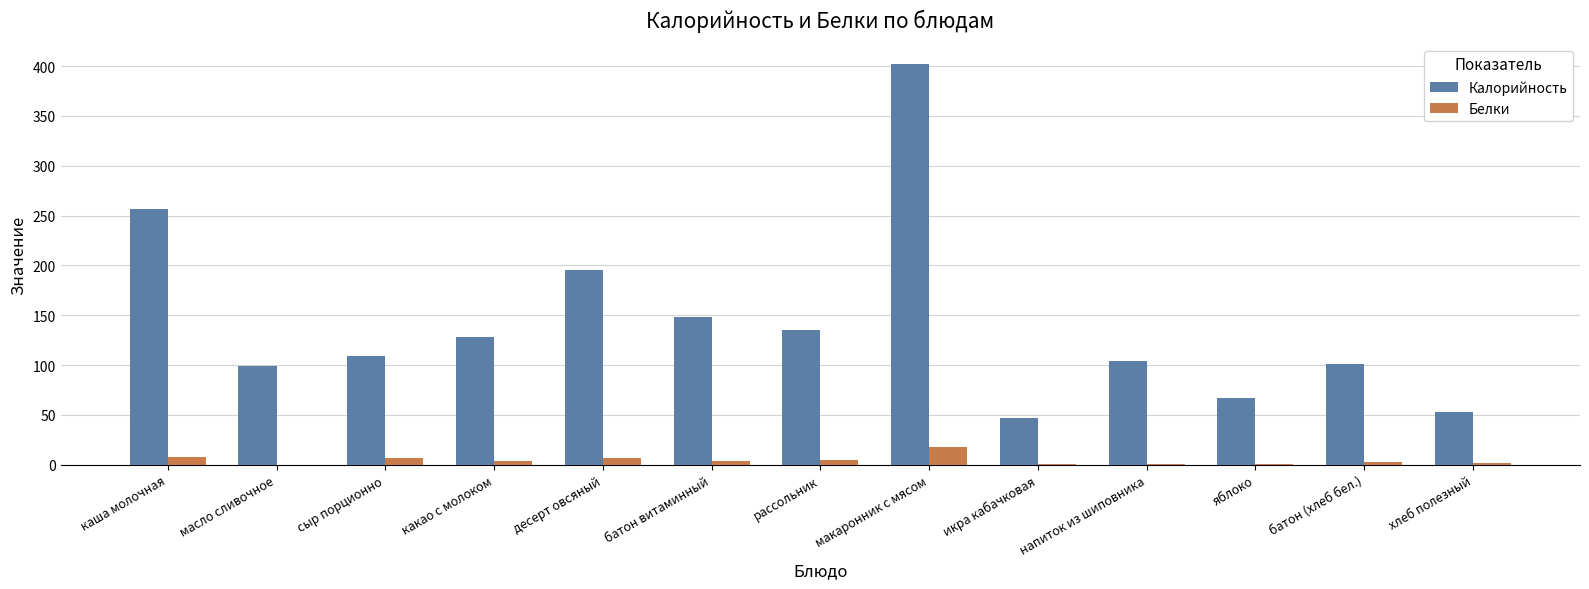

The Калорийность series shows 104.0 at напиток из шиповника. True or false?

True